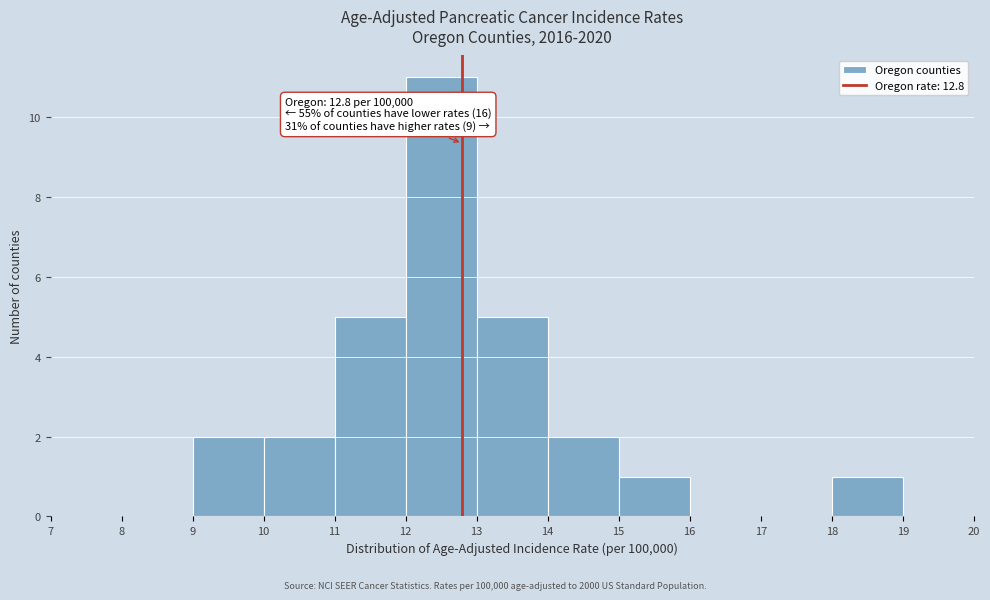

Over which range of the x-axis is the bar tallest?

12 to 13